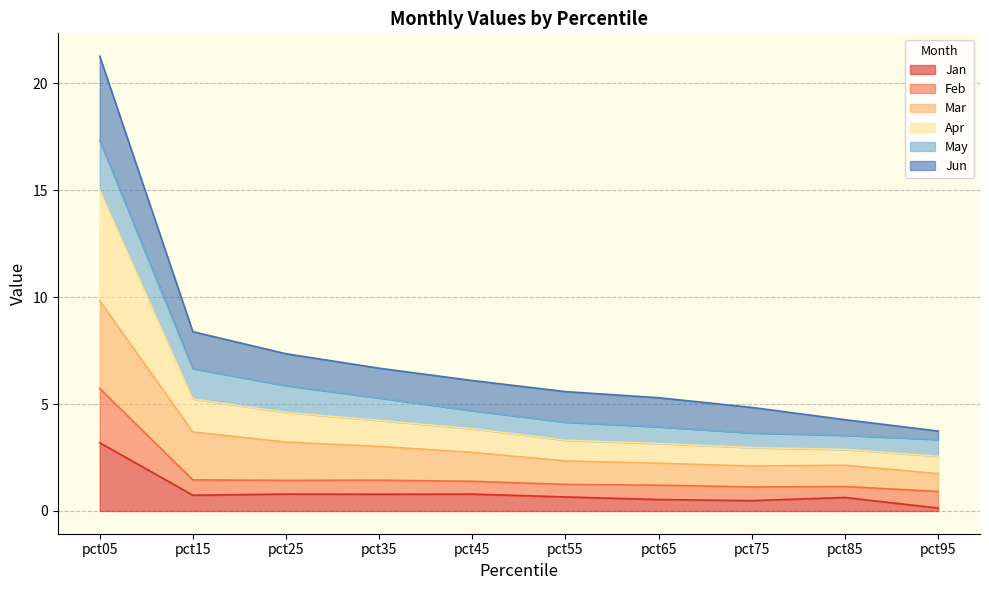

What is the maximum value for Jan?

3.2